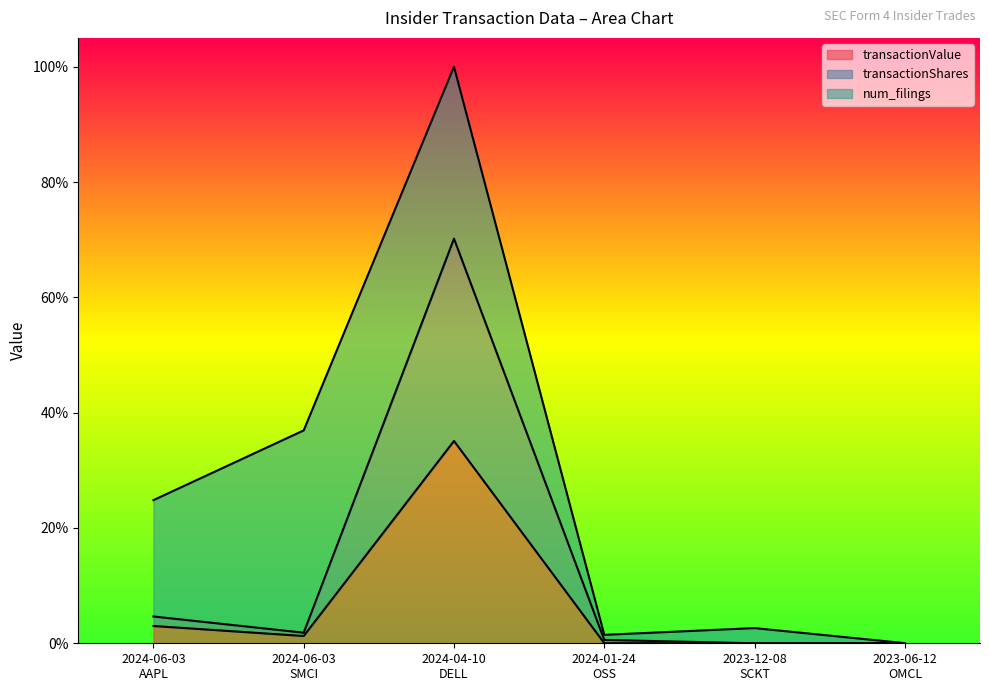

What is the difference between the maximum and second lowest values in the transactionValue series?

0.4